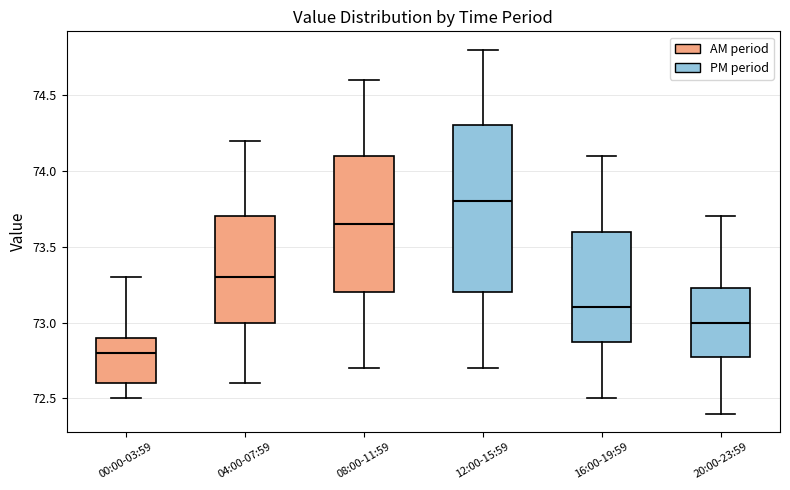

Reading left to right, transcribe this box plot: for each box, give where its median line is, the range the box spans, and where its two whiskers end, as read against the y-axis. The values are not printed on the chart, so give them approximately, as read against the axis.

00:00-03:59: median 72.80, box 72.60 to 72.90, whiskers 72.50 to 73.30
04:00-07:59: median 73.30, box 73.00 to 73.70, whiskers 72.60 to 74.20
08:00-11:59: median 73.65, box 73.20 to 74.10, whiskers 72.70 to 74.60
12:00-15:59: median 73.80, box 73.20 to 74.30, whiskers 72.70 to 74.80
16:00-19:59: median 73.10, box 72.90 to 73.60, whiskers 72.50 to 74.10
20:00-23:59: median 73.00, box 72.80 to 73.25, whiskers 72.40 to 73.70